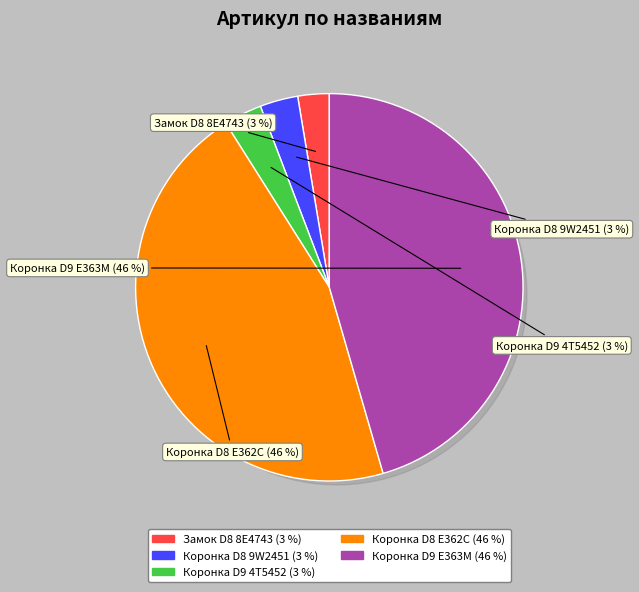

Is Коронка рыхлителя Caterpillar D9 E363M the majority of the pie?

No